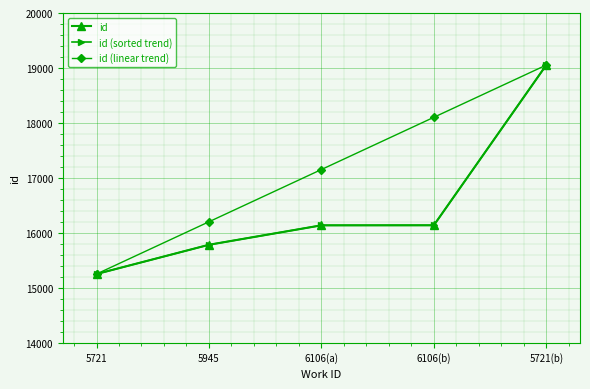

What is the label of the 2nd point from the left?

5945